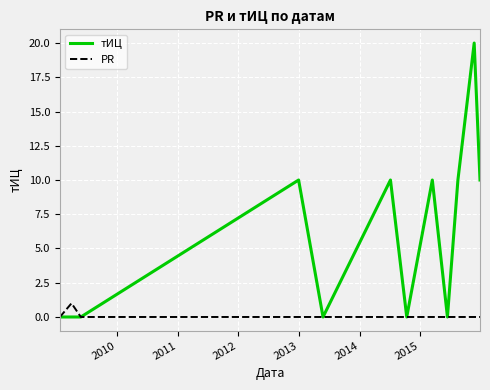

What is the highest value of the тИЦ series?

20